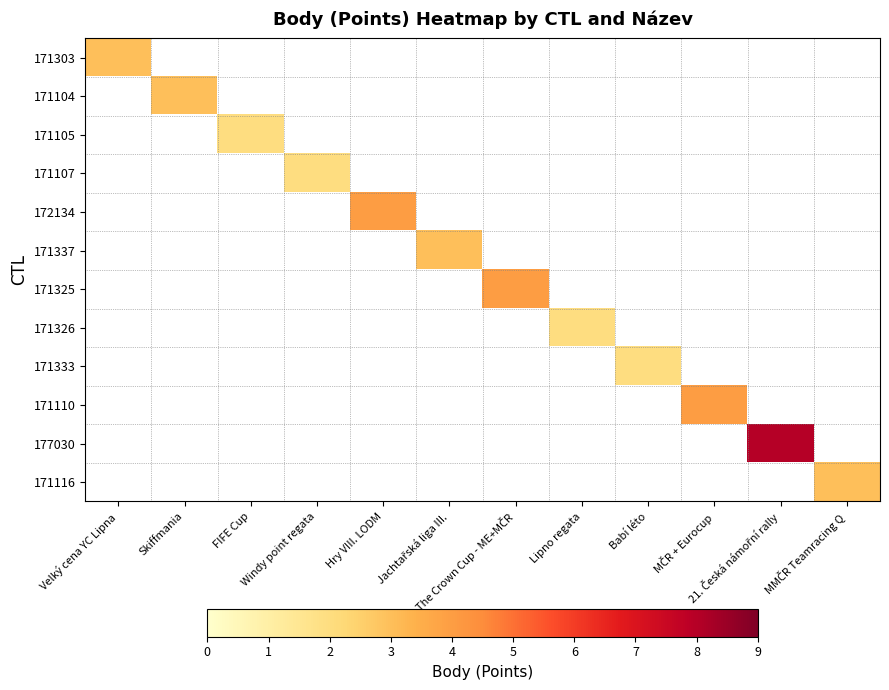

At how many categories does at least one series exceed 4?

1